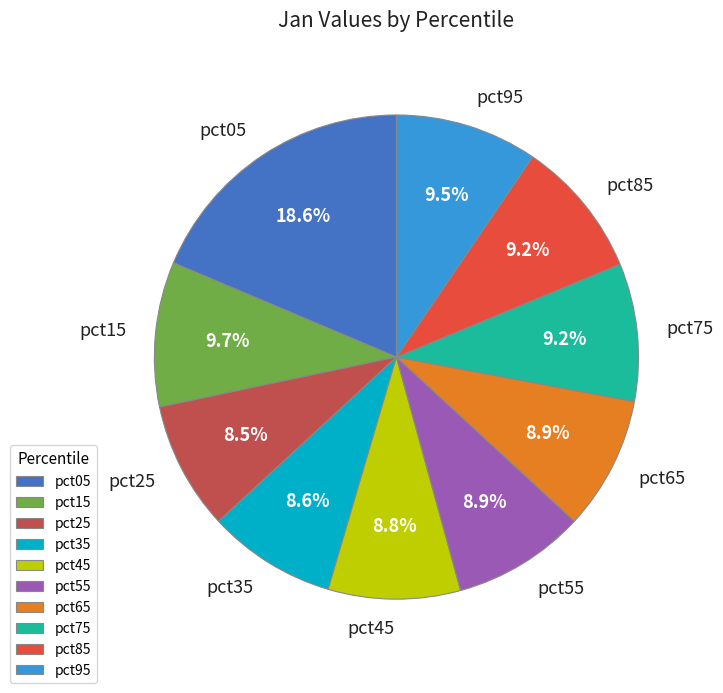

What portion of the pie excludes pct55?

91.1%